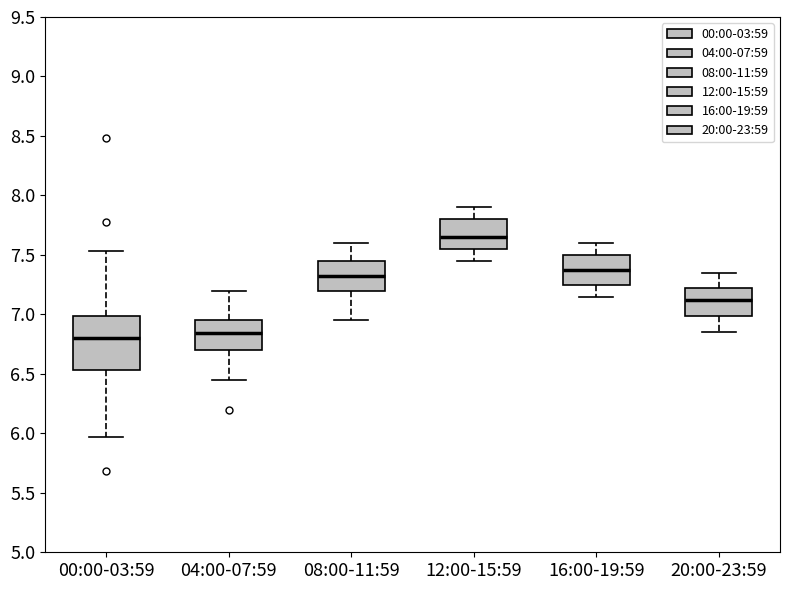

Which box's median line is the highest?

12:00-15:59